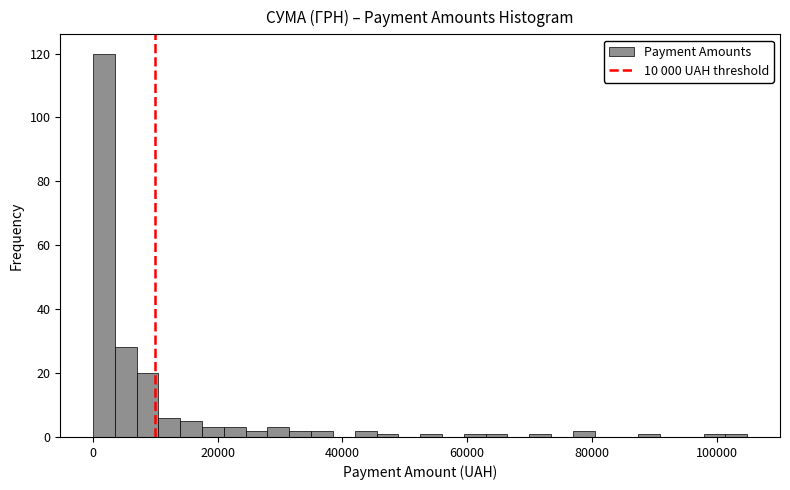

Around what value on the x-axis is the tallest bar? Give the approximate position of its centre, as read against the axis.

2000